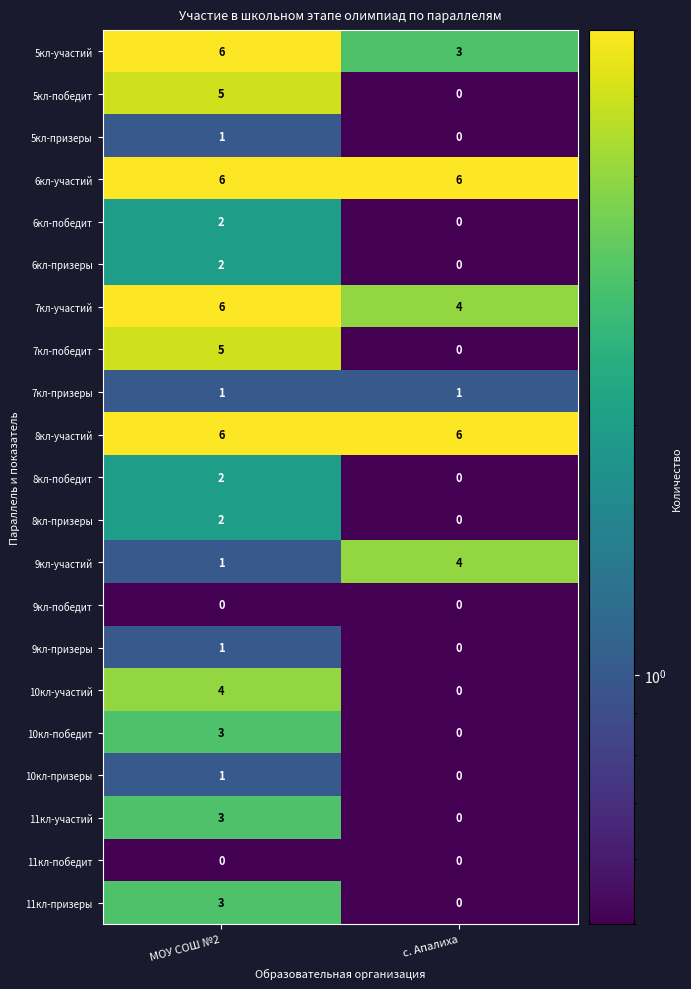

Which category has the highest value in the 9кл-участий series?

с. Апалиха